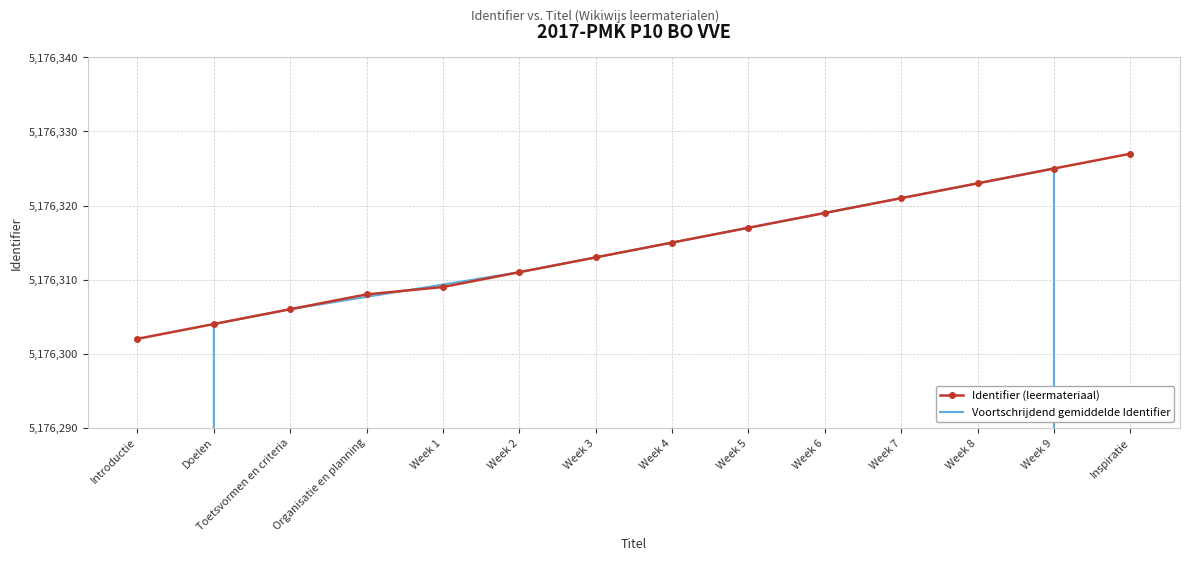

True or false: Voortschrijdend gemiddelde Identifier and Identifier (leermateriaal) intersect in this chart.

True